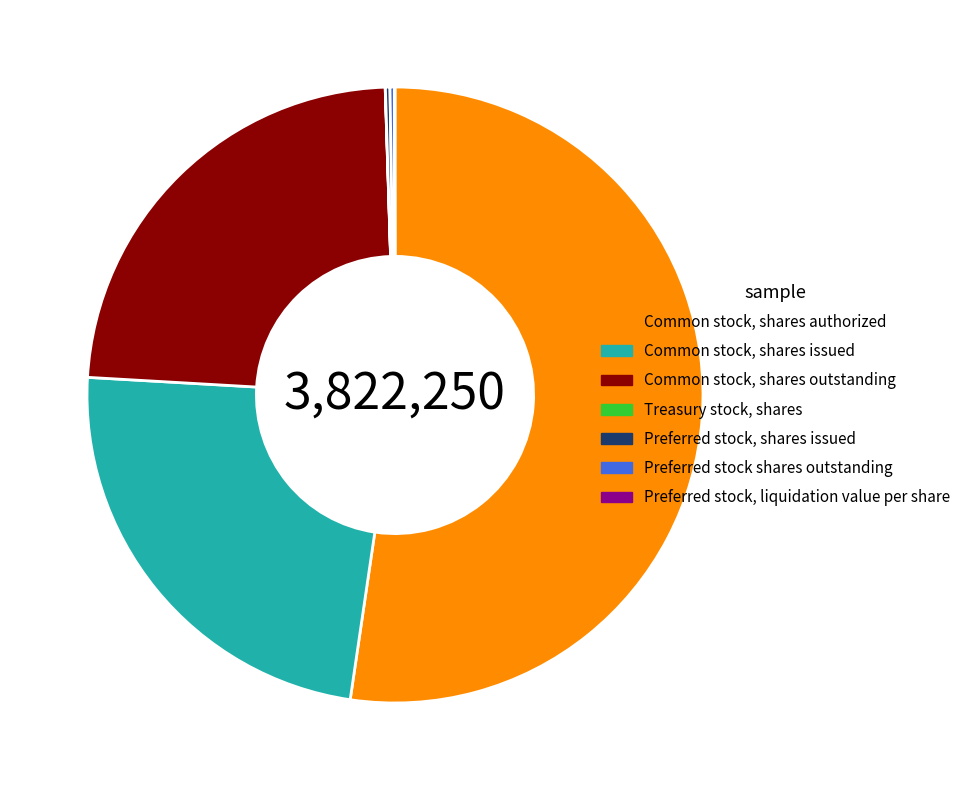

Which slice is the largest?

Common stock, shares authorized